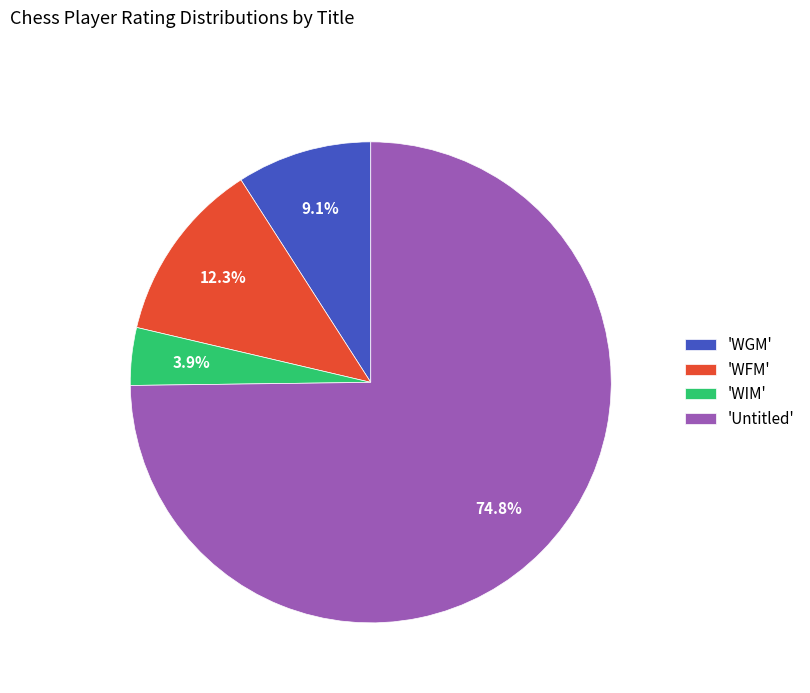

Which slice is the smallest?

'WIM'